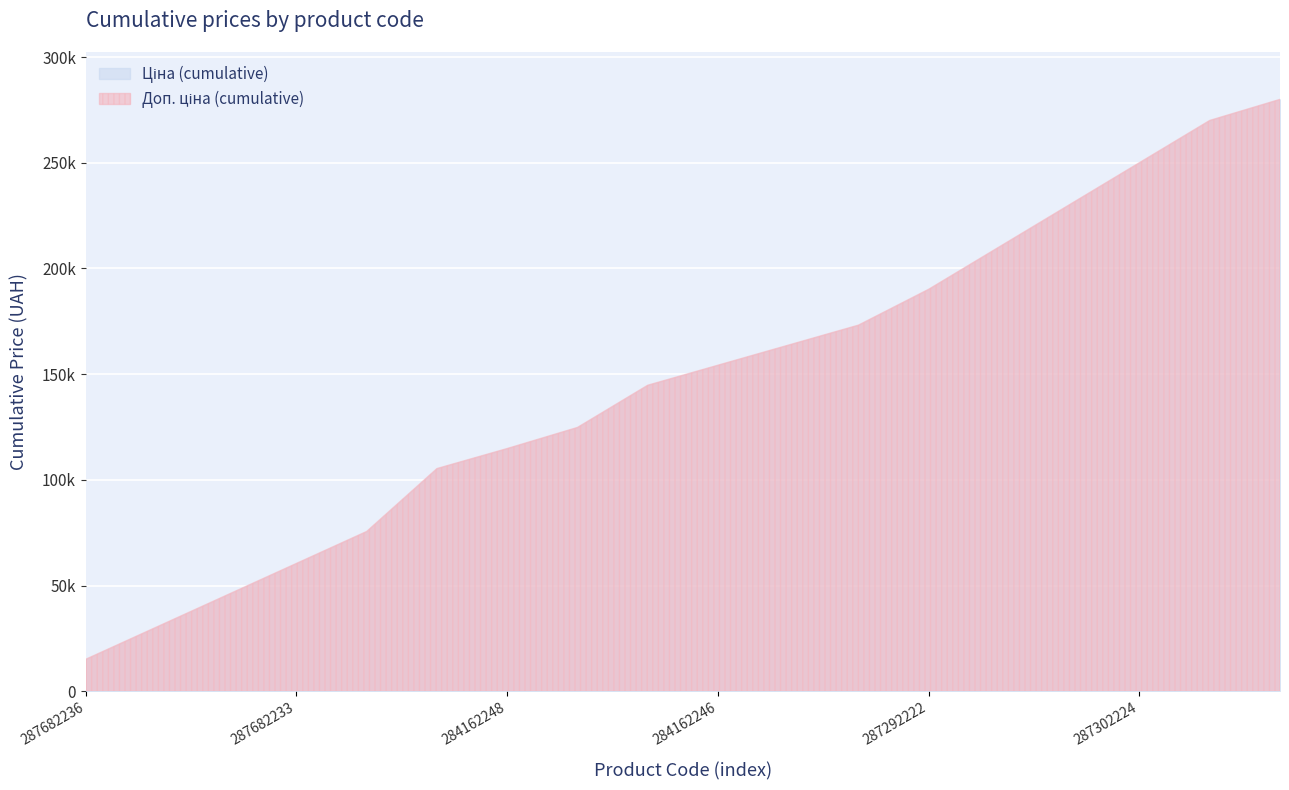

What is the sum of all Доп. ціна values?

280014.7